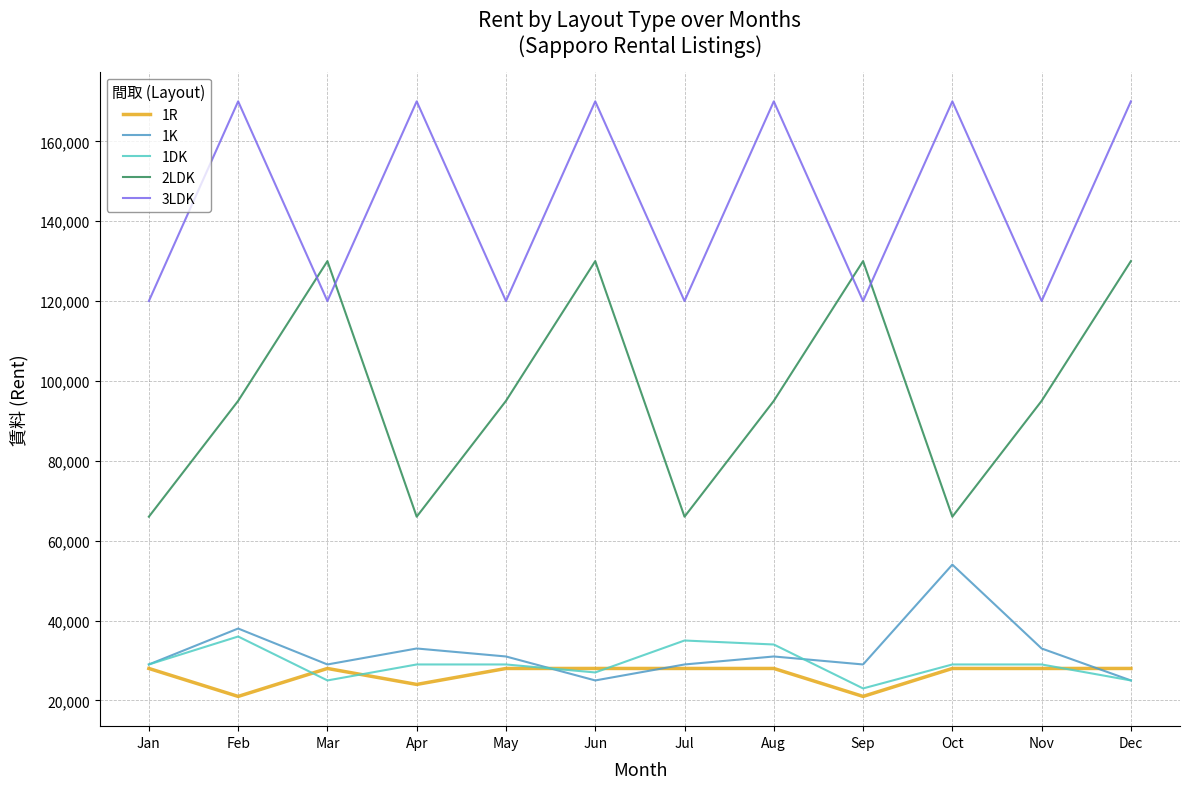

Reading left to right, list all the values displayed in this chart.

1R: 28000	21000	28000	24000	28000	28000	28000	28000	21000	28000	28000	28000
1K: 29000	38000	29000	33000	31000	25000	29000	31000	29000	54000	33000	25000
1DK: 29000	36000	25000	29000	29000	27000	35000	34000	23000	29000	29000	25000
2LDK: 66000	95000	130000	66000	95000	130000	66000	95000	130000	66000	95000	130000
3LDK: 120000	170000	120000	170000	120000	170000	120000	170000	120000	170000	120000	170000